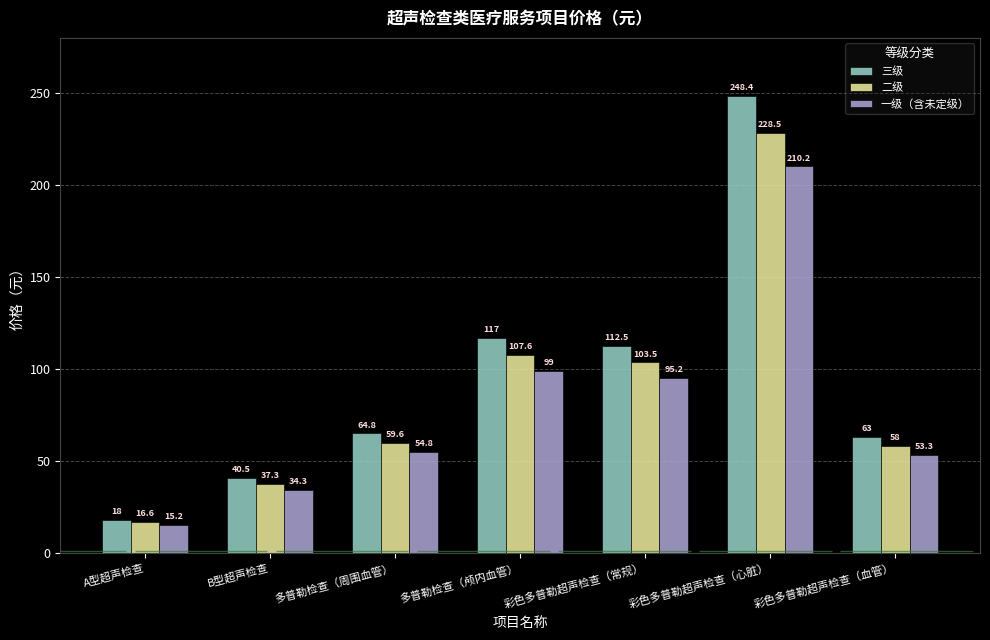

Which series has the widest spread of values?

三级